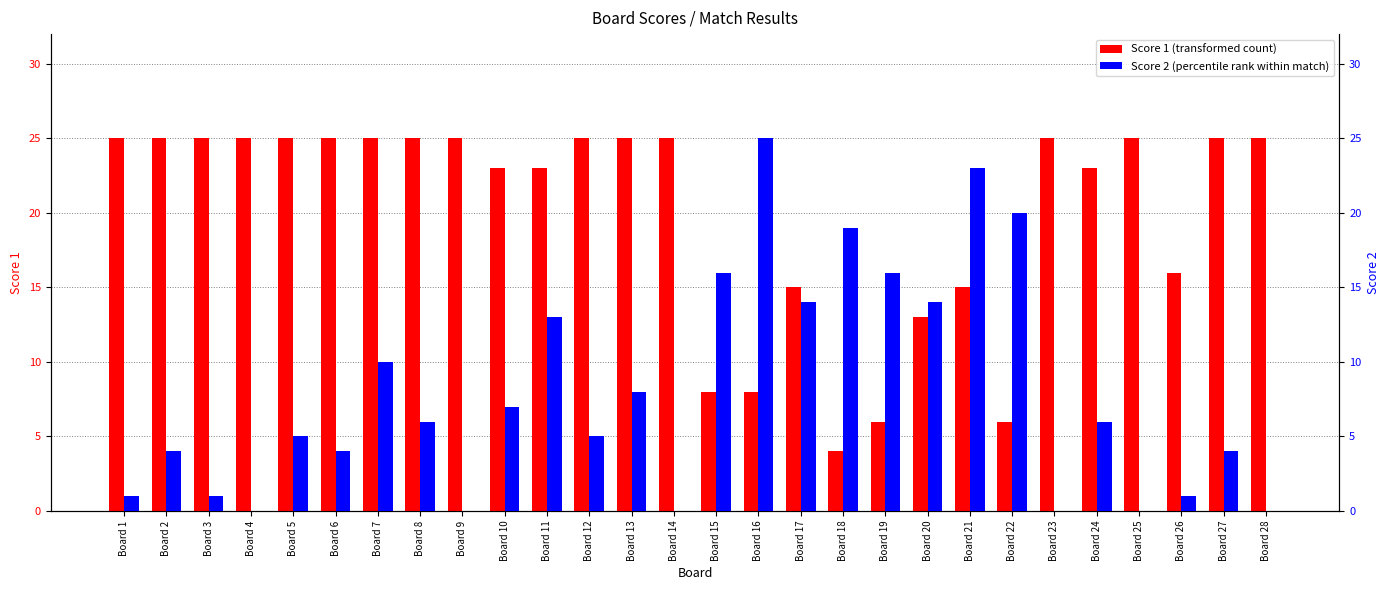

True or false: Score 1 has a value of 25 at Board 27.

True